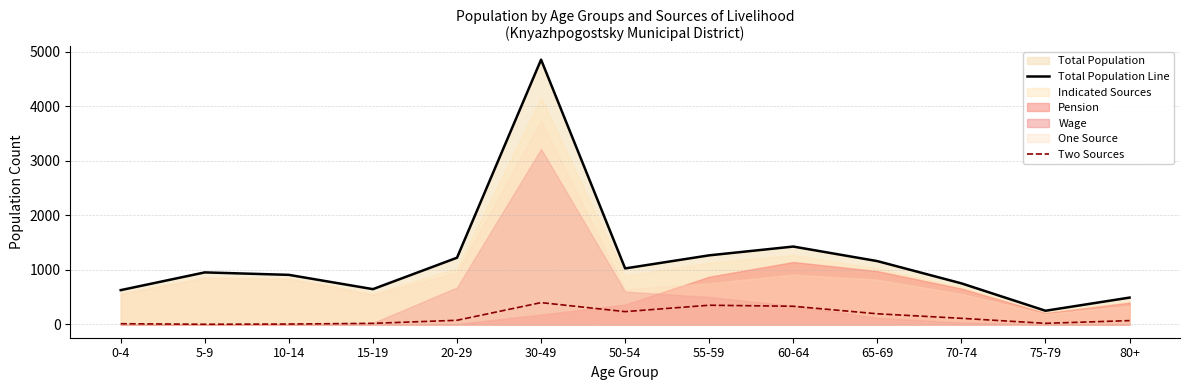

The value of Total Population Line at 75-79 is 252. True or false?

True